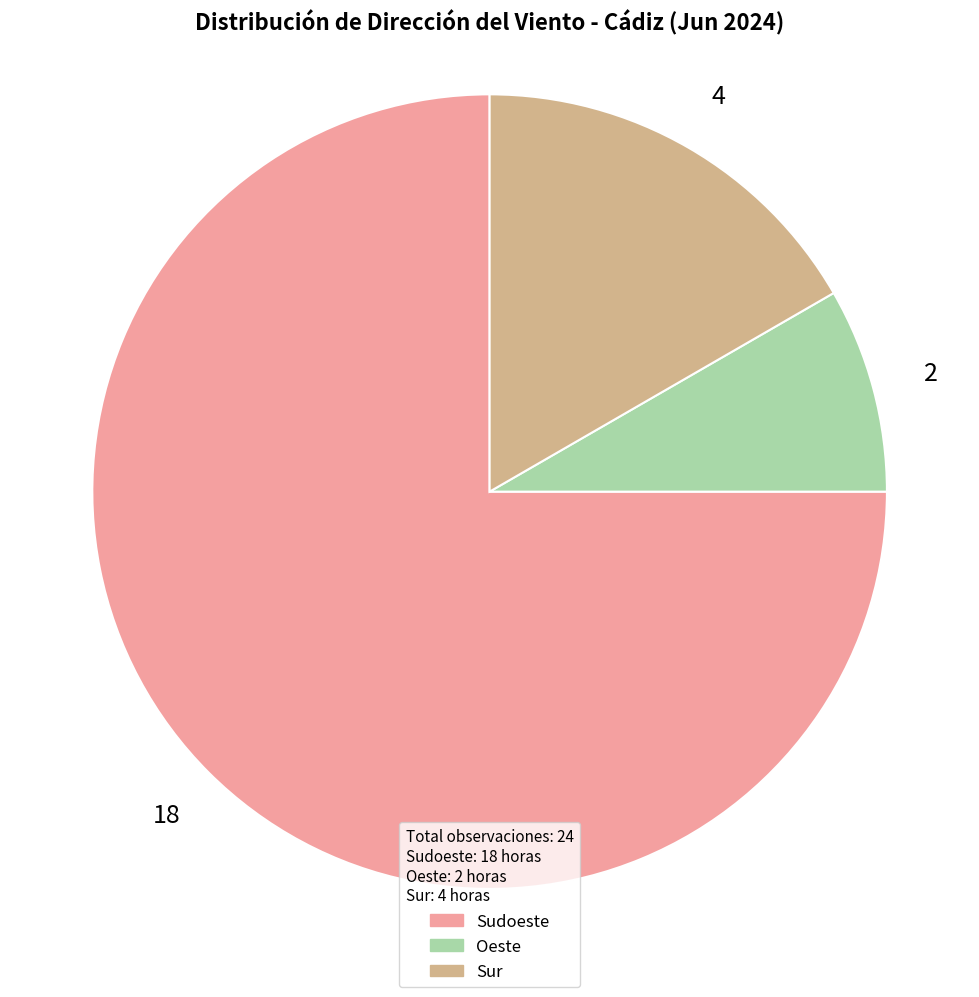

Does any single category account for the majority?

Yes